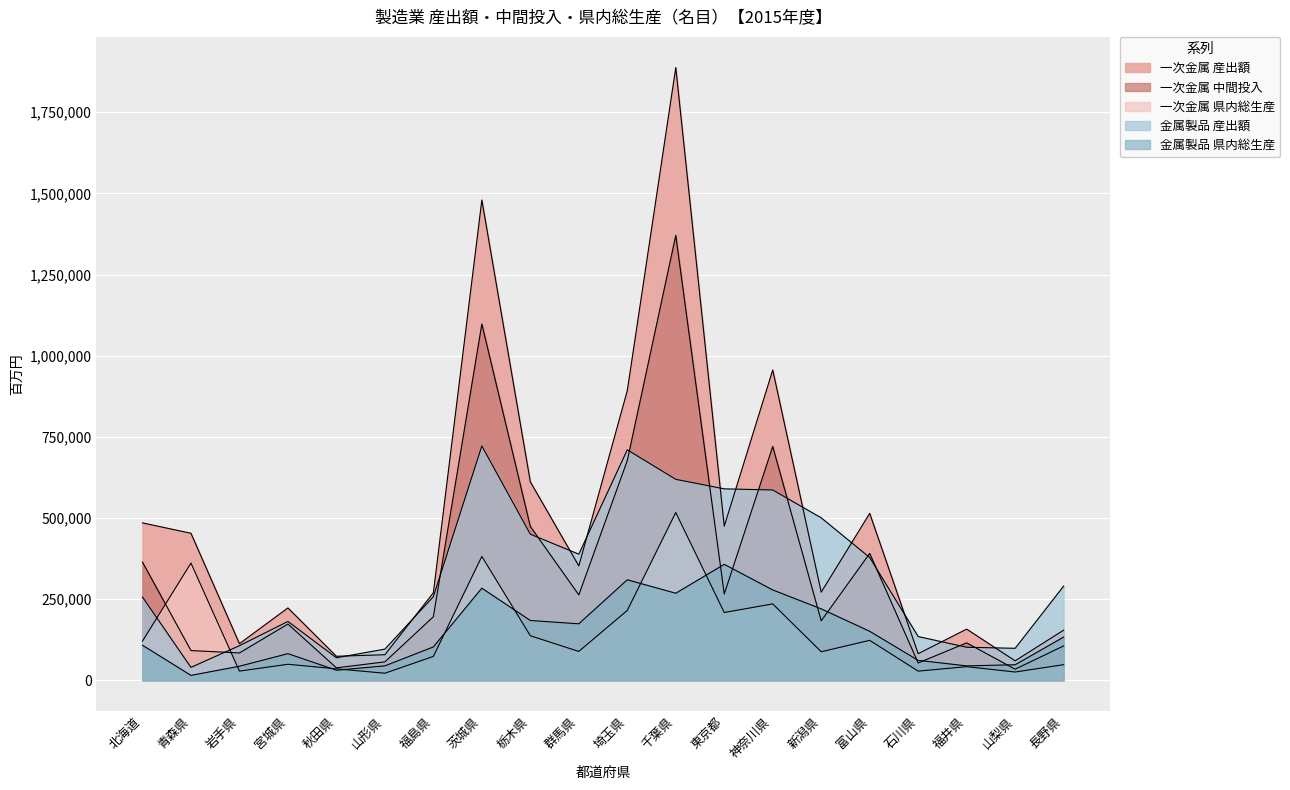

The value of 金属製品 県内総生産 at 群馬県 is 174328. True or false?

True